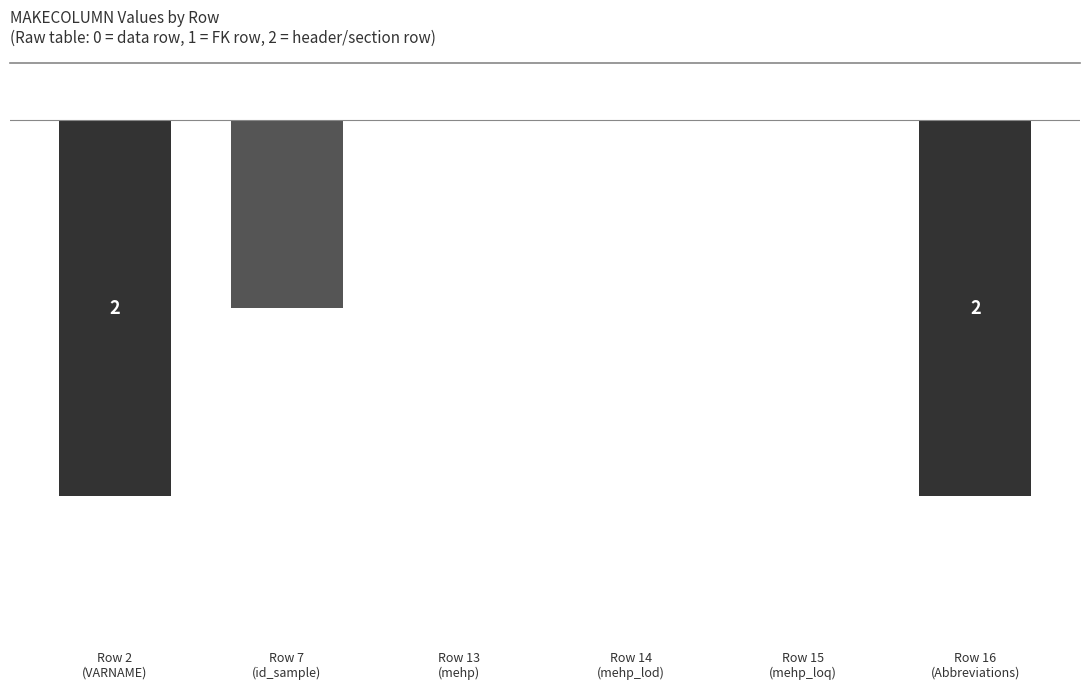

Reading left to right, transcribe all the data shown in this chart.

Row 2
(VARNAME)=-2	Row 7
(id_sample)=-1	Row 13
(mehp)=0	Row 14
(mehp_lod)=0	Row 15
(mehp_loq)=0	Row 16
(Abbreviations)=-2